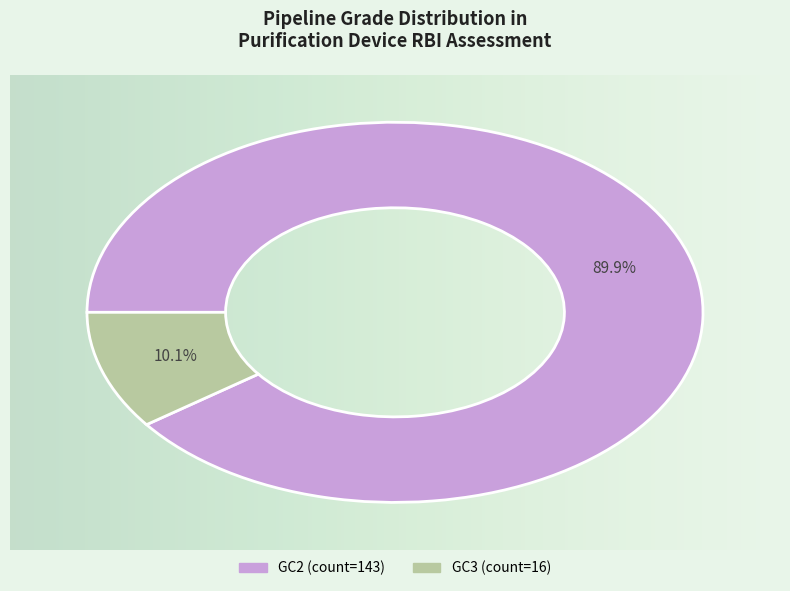

Does any single category account for the majority?

Yes